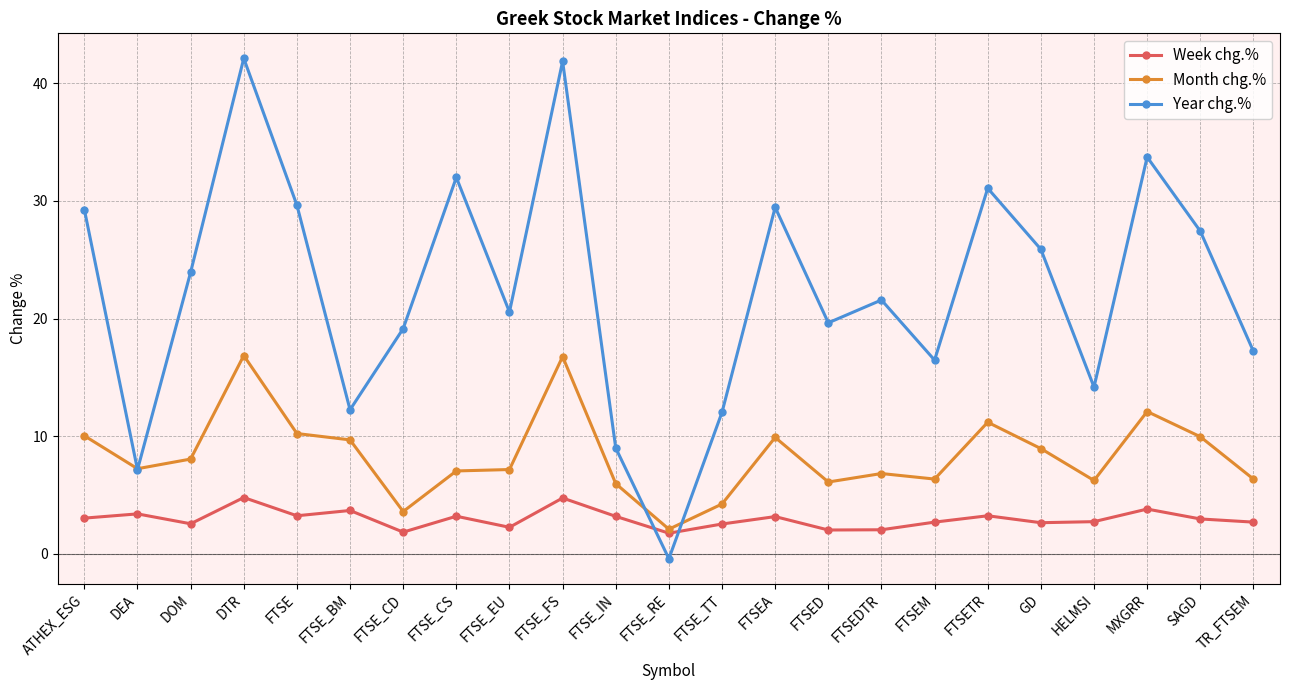

Which series ends up on top after the final intersection of Month chg.% and Year chg.%?

Year chg.%